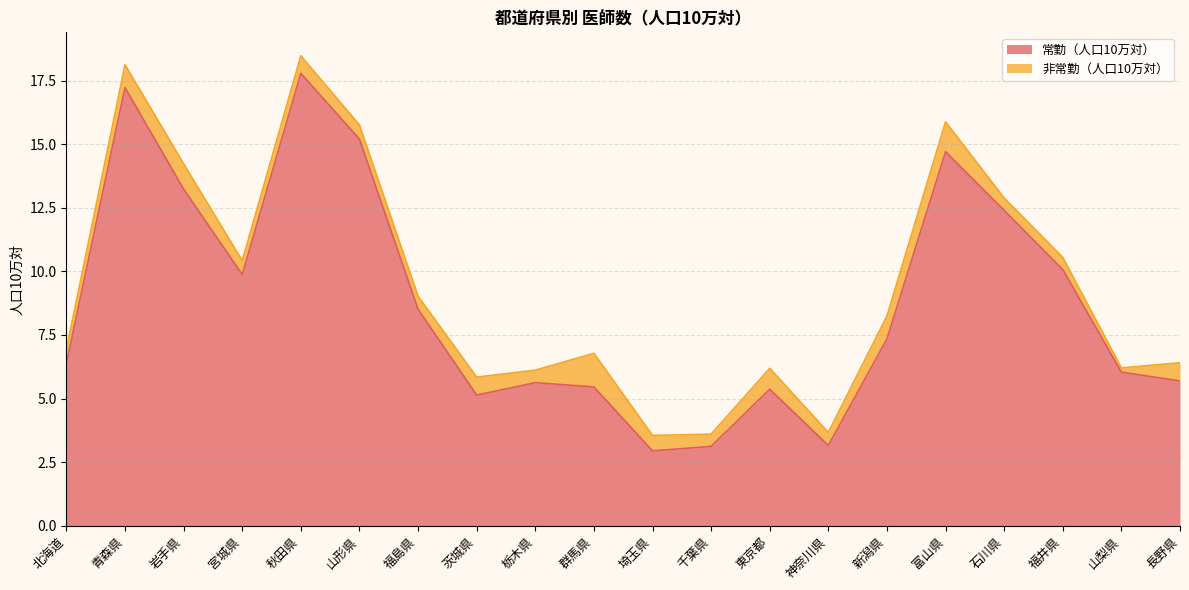

How many points are higher than both their immediate neighbors (excluding endpoints)?

5